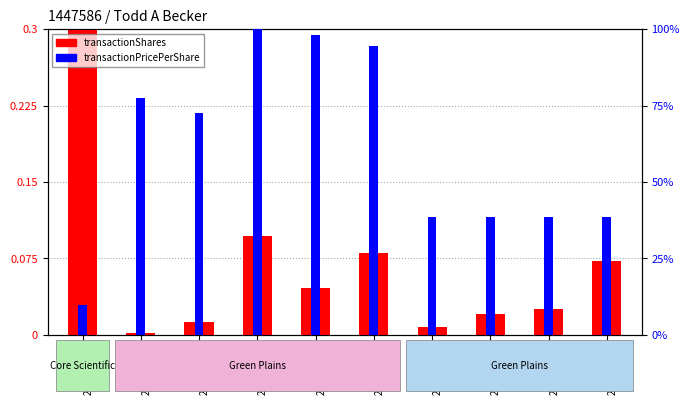

Rank the series by their average value, from lowest to highest.

transactionShares, transactionPricePerShare